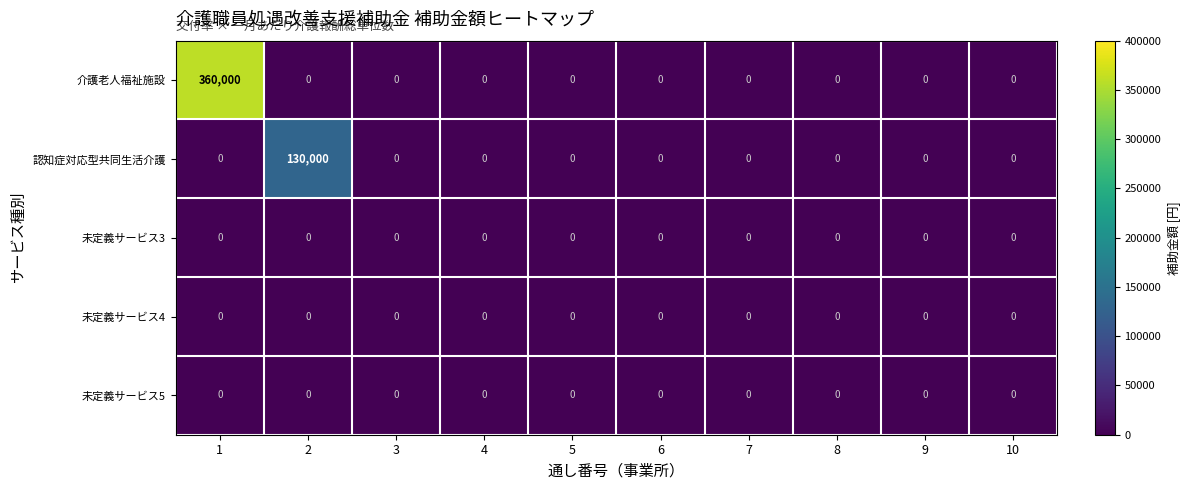

Is it true that 介護老人福祉施設 equals -165868 at 5?

False